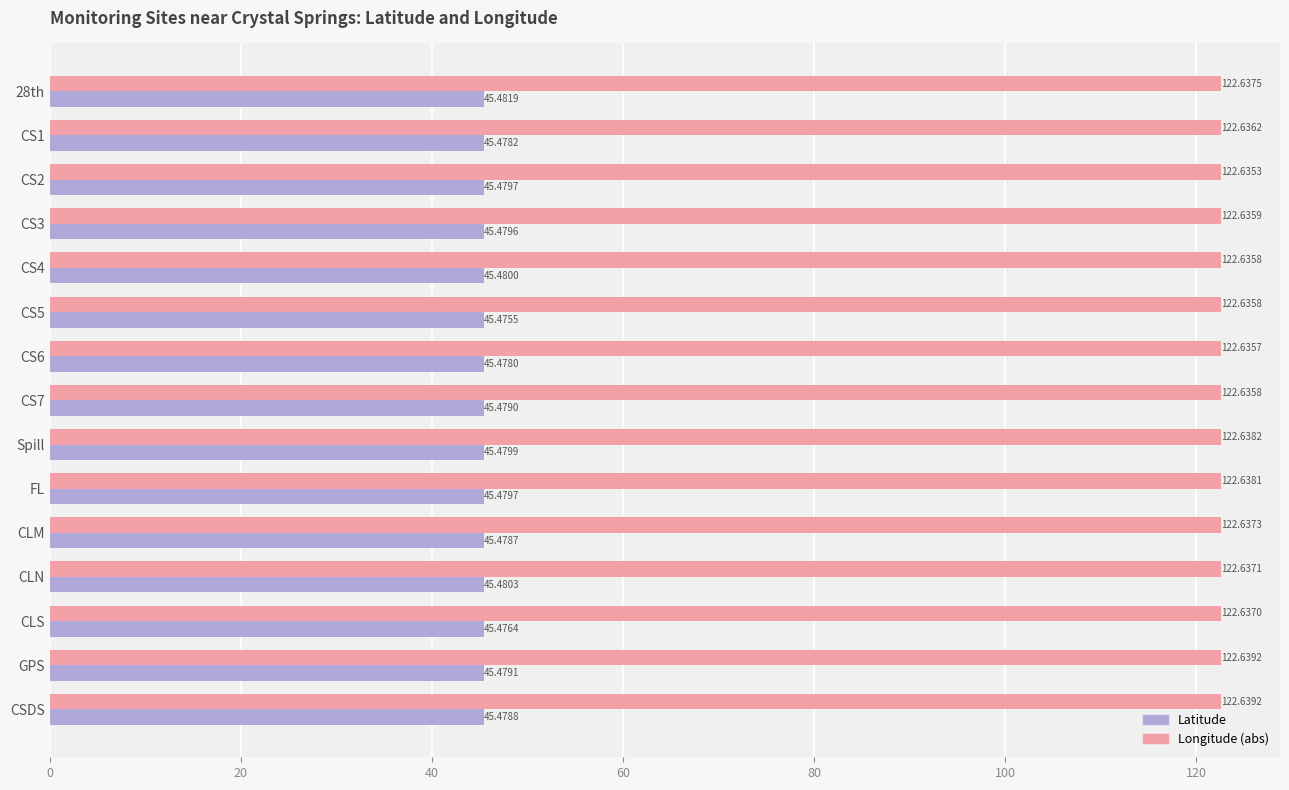

Is the value of Longitude (abs) at 28th greater than the value of Latitude at CS4?

Yes